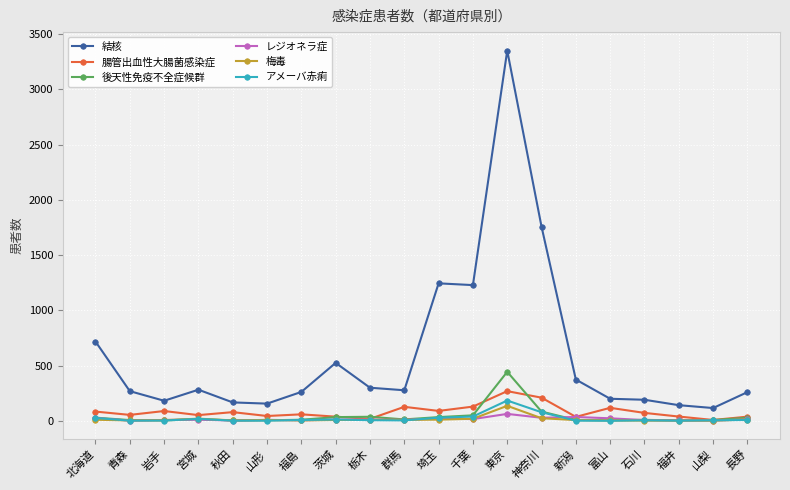

True or false: 結核 has more than 0 interior local peaks.

True